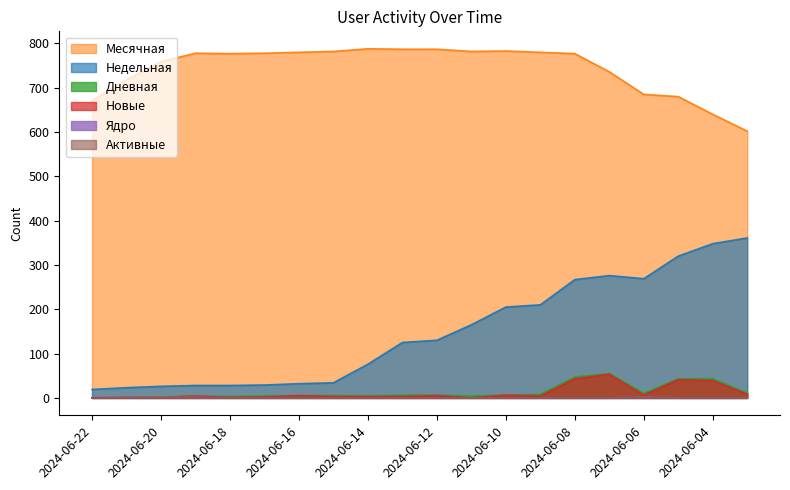

Which series has the largest total across all categories?

Месячная